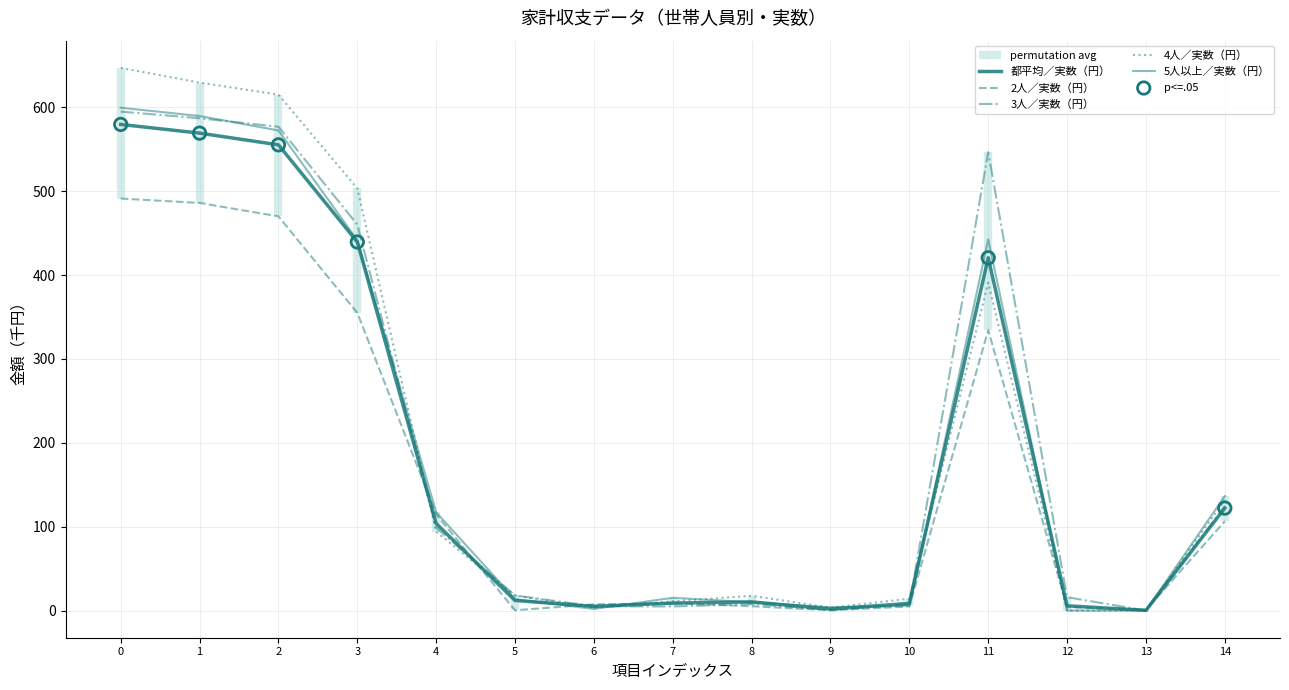

What is the total value across all series at 4?

528.1